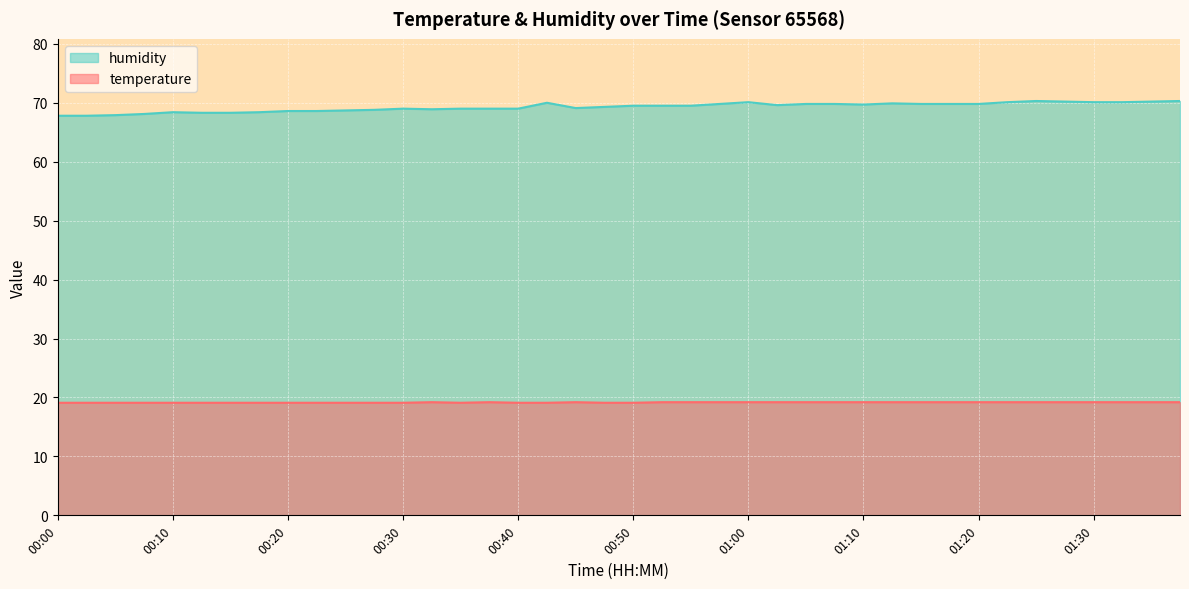

What is the greatest value displayed?

70.3